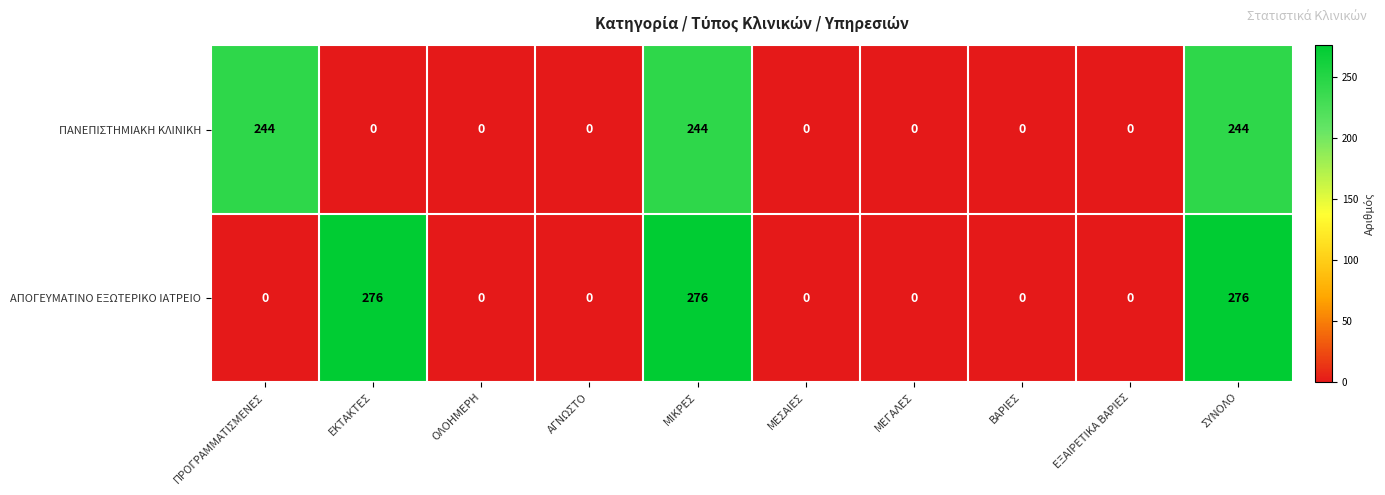

What is the maximum value for ΠΑΝΕΠΙΣΤΗΜΙΑΚΗ ΚΛΙΝΙΚΗ?

244